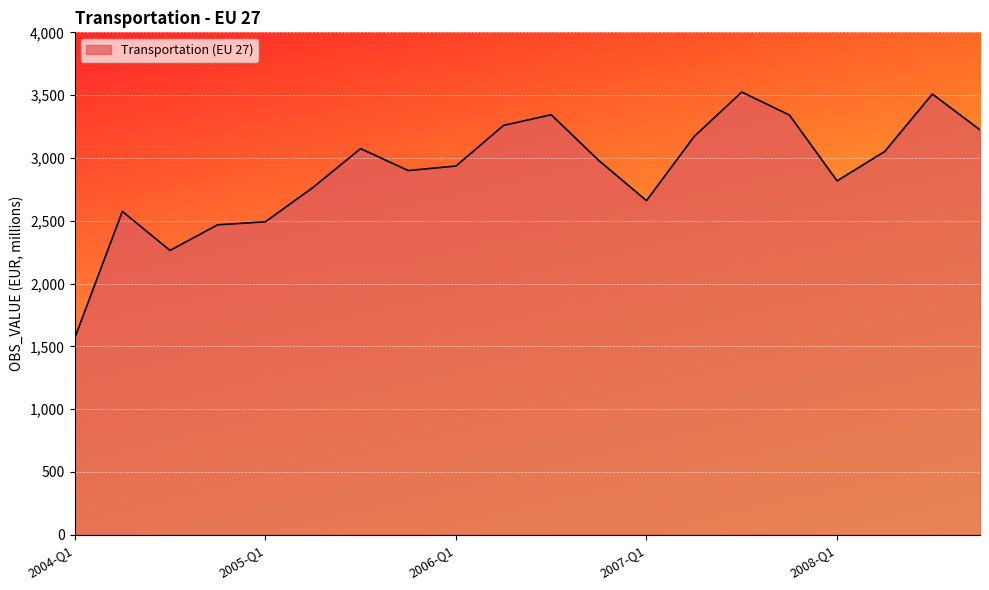

What is the greatest value displayed?

3524.5